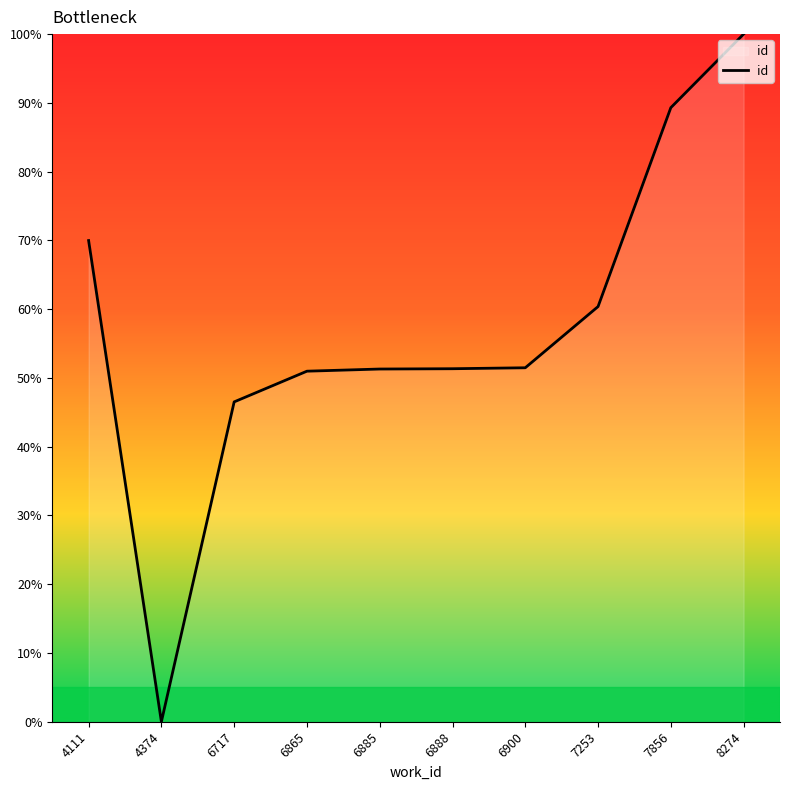

Is it true that the value at 7856 is 89.3?

True